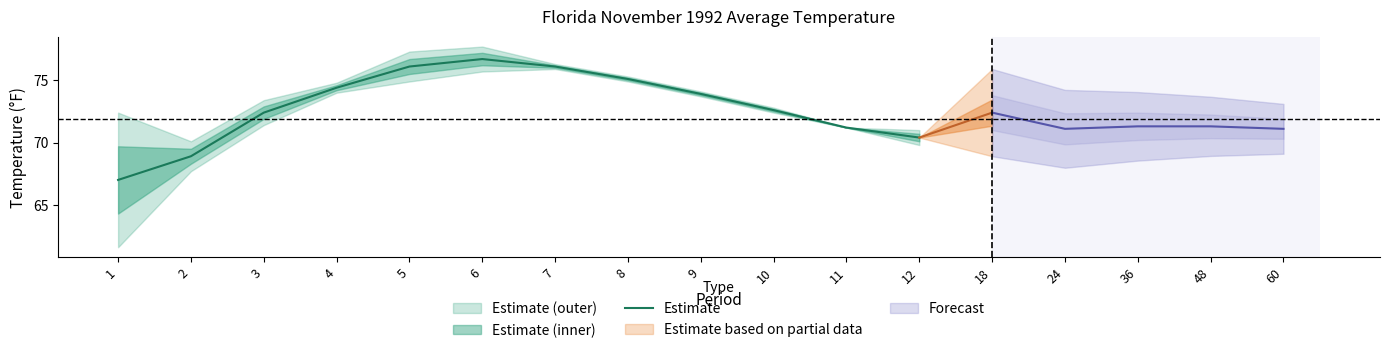

What is the minimum value for Estimate?

67.0